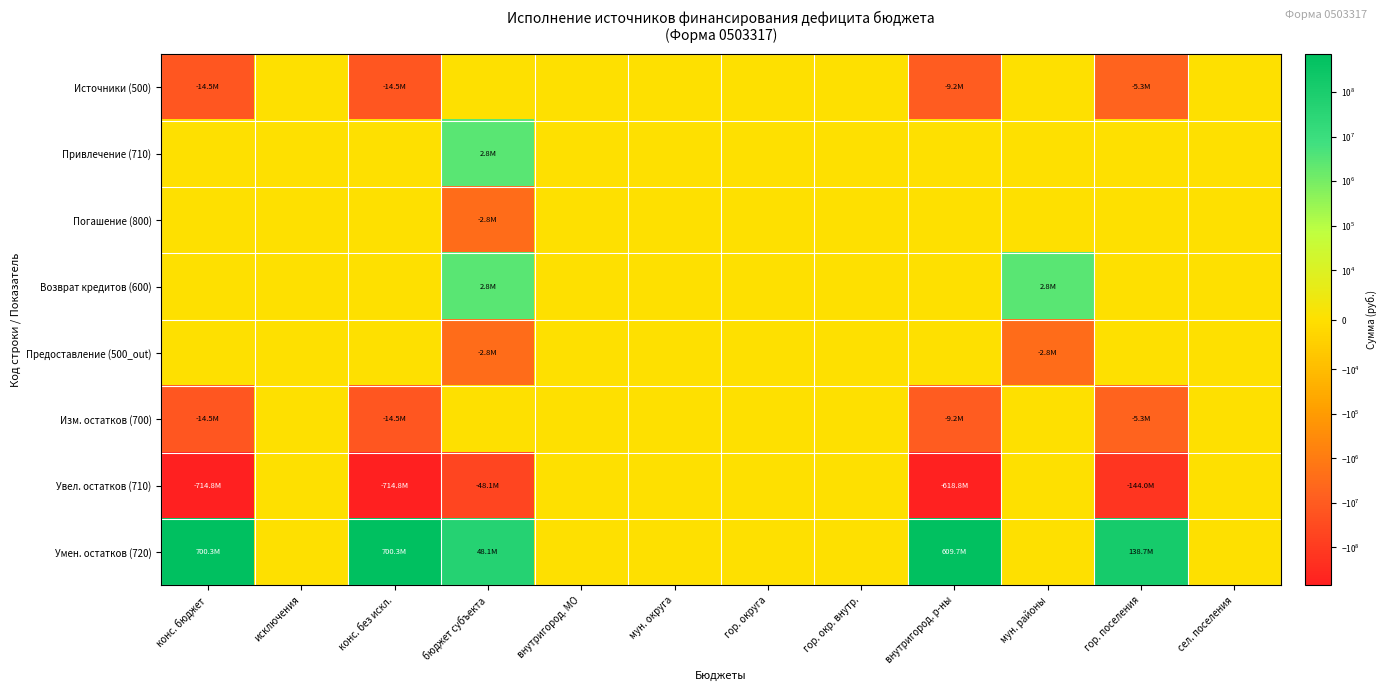

At which category is the sum across all series the highest?

исключения